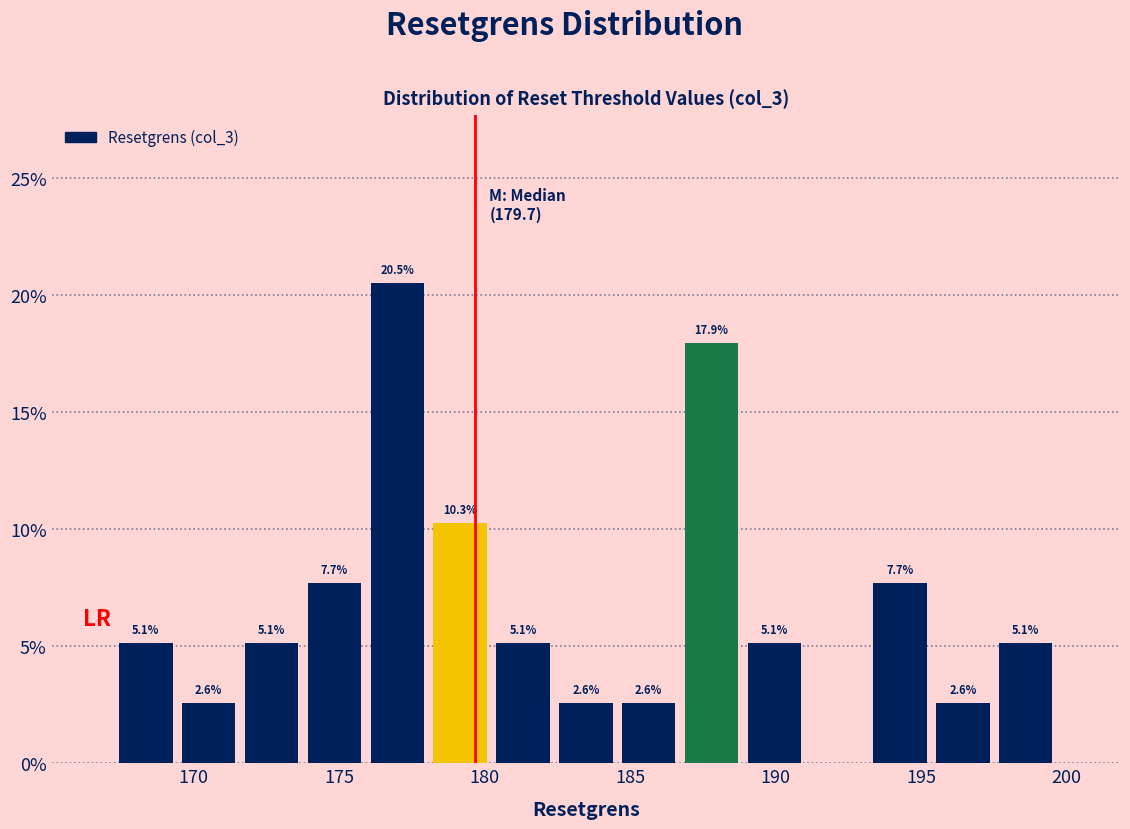

Which range on the x-axis has the tallest bar?

176.0 to 178.0